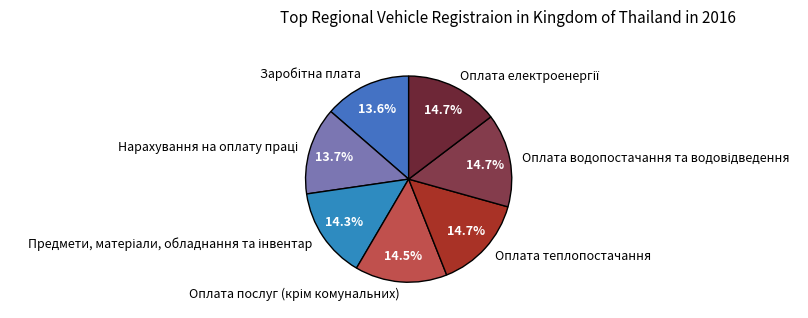

Is there any slice that represents more than half of the pie?

No